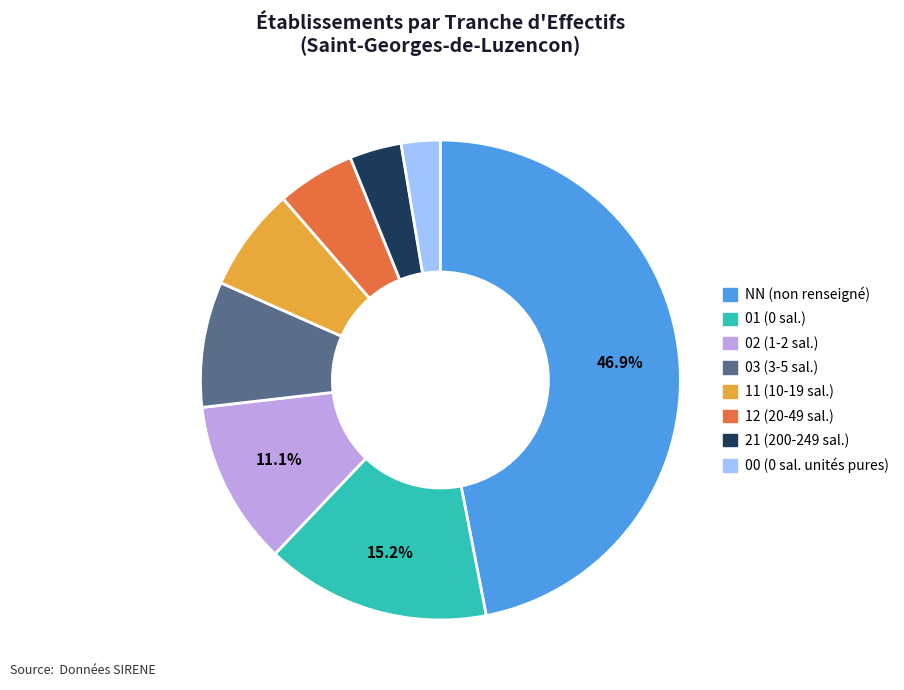

To the nearest percent, what is the difference between the largest and smallest slice percentages?

44%